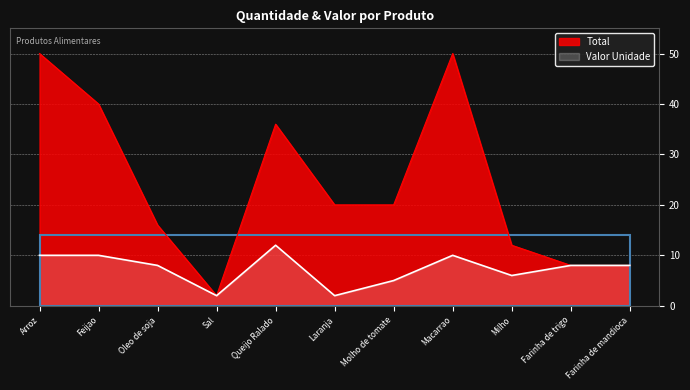

At how many categories does at least one series exceed 35?

4